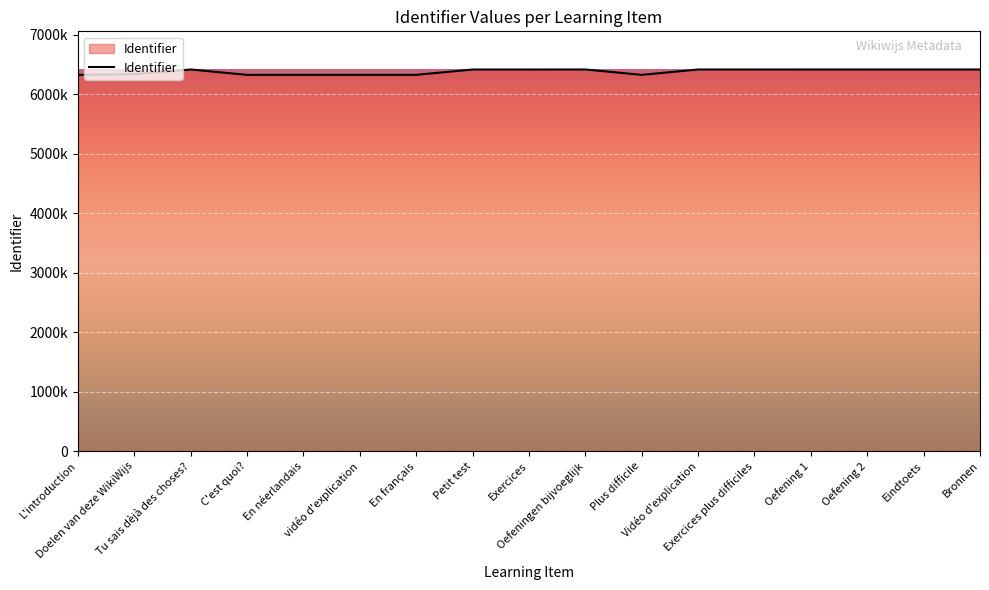

What is the difference between the maximum and minimum values?

90319